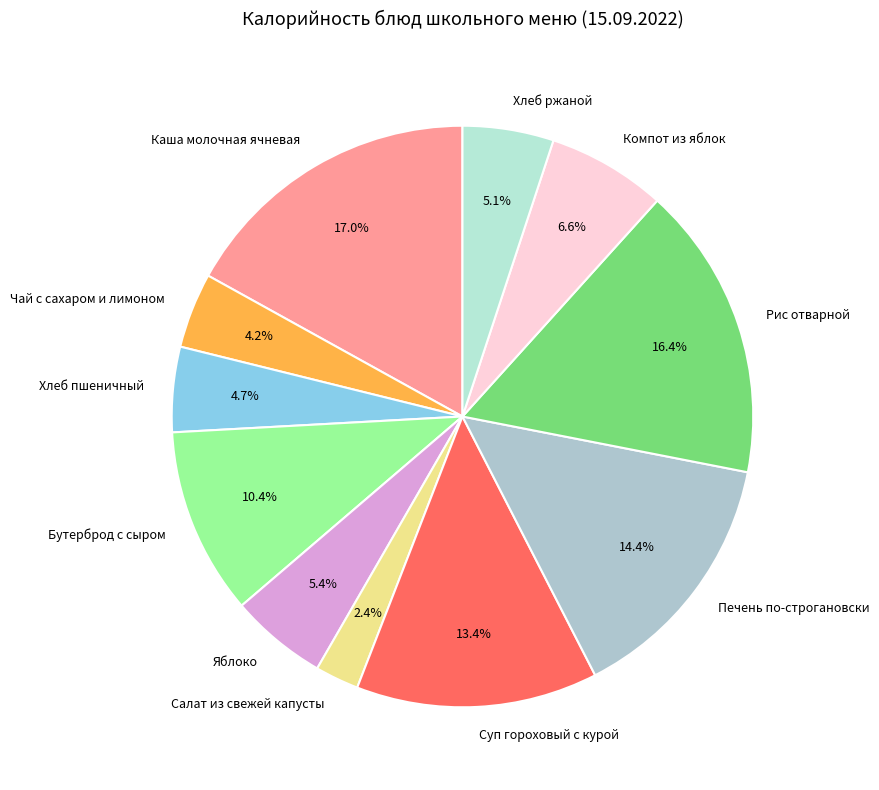

Is there a majority slice in this chart?

No